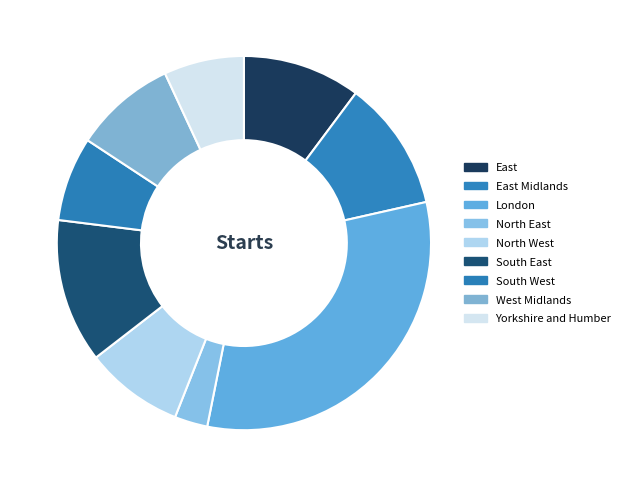

What is the largest slice in the pie chart?

London